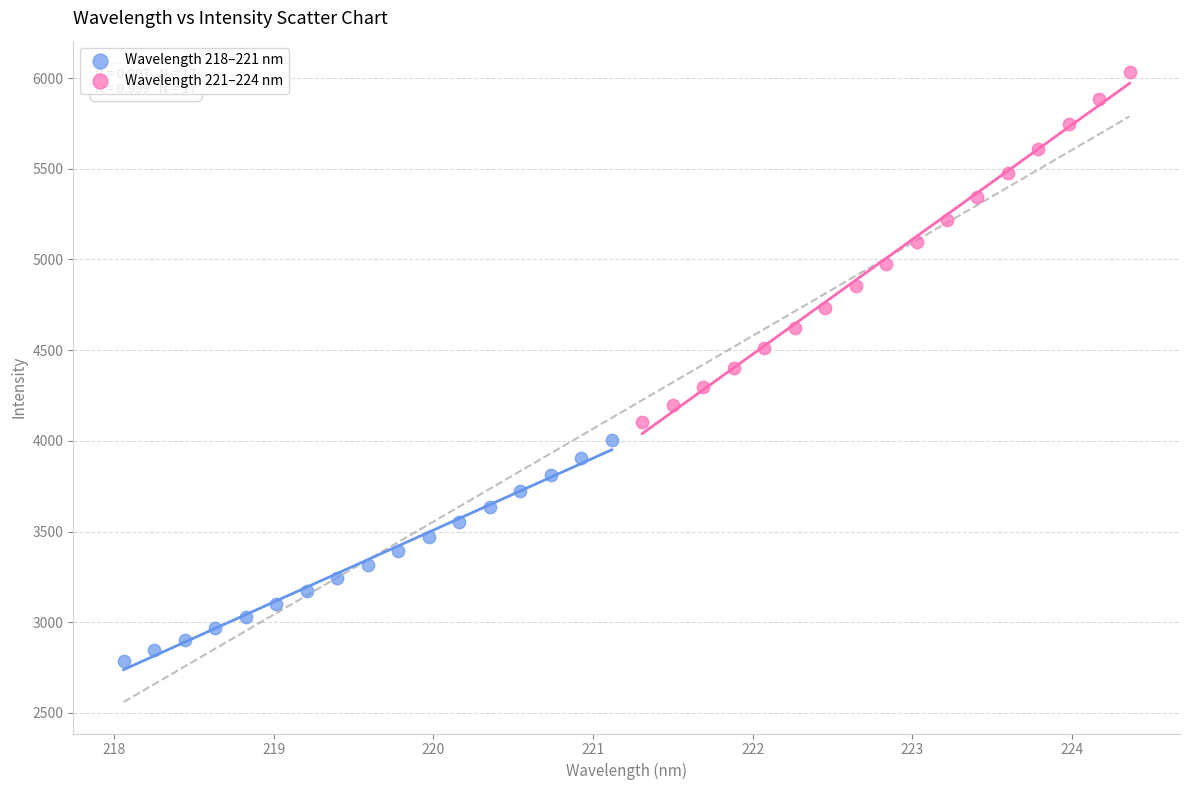

Which series contains the lowest Y value?

Wavelength 218–221 nm